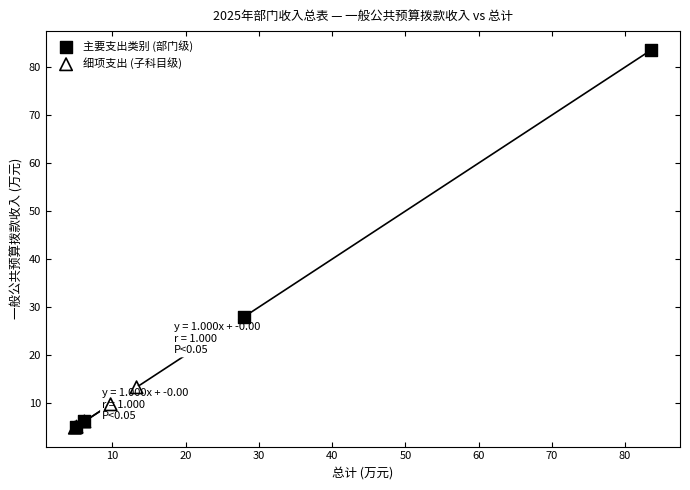

Which series contains the highest Y value?

主要支出类别 (部门级)